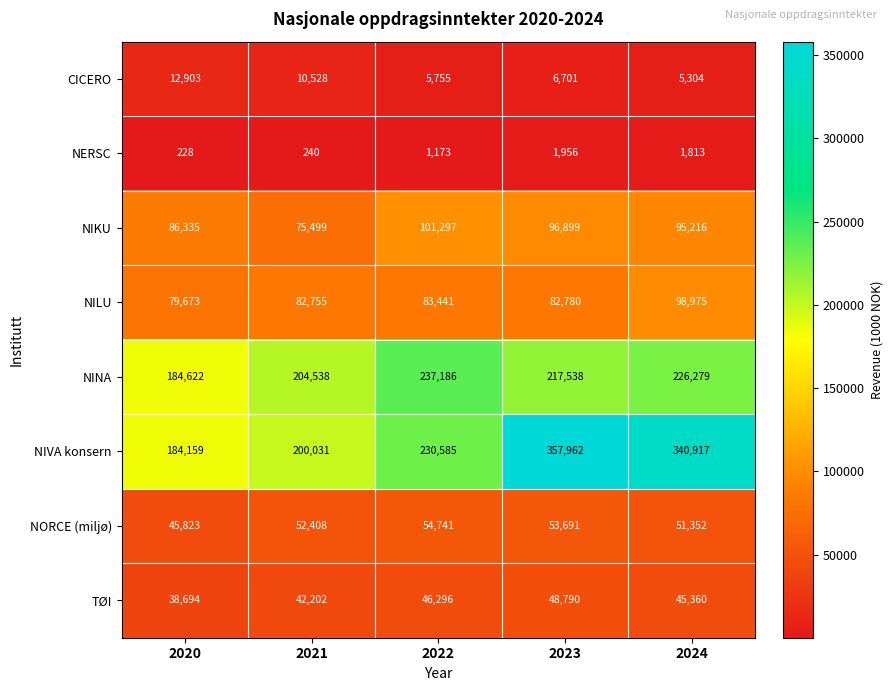

At which label does CICERO first exceed 6701?

2020